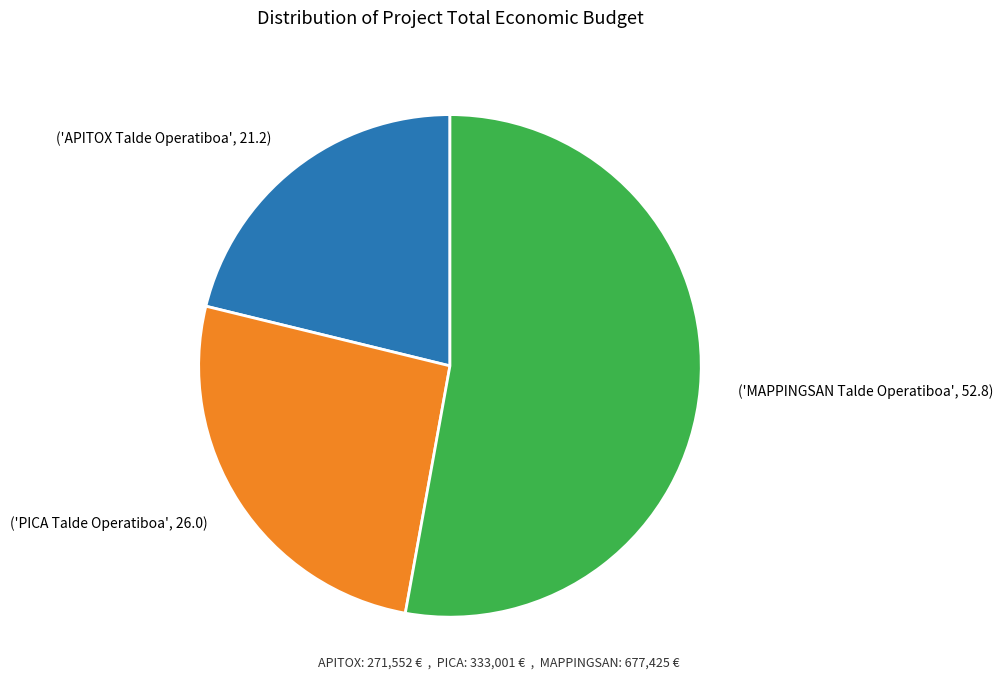

Rank the categories by value from highest to lowest.

('MAPPINGSAN Talde Operatiboa', 52.8), ('PICA Talde Operatiboa', 26.0), ('APITOX Talde Operatiboa', 21.2)